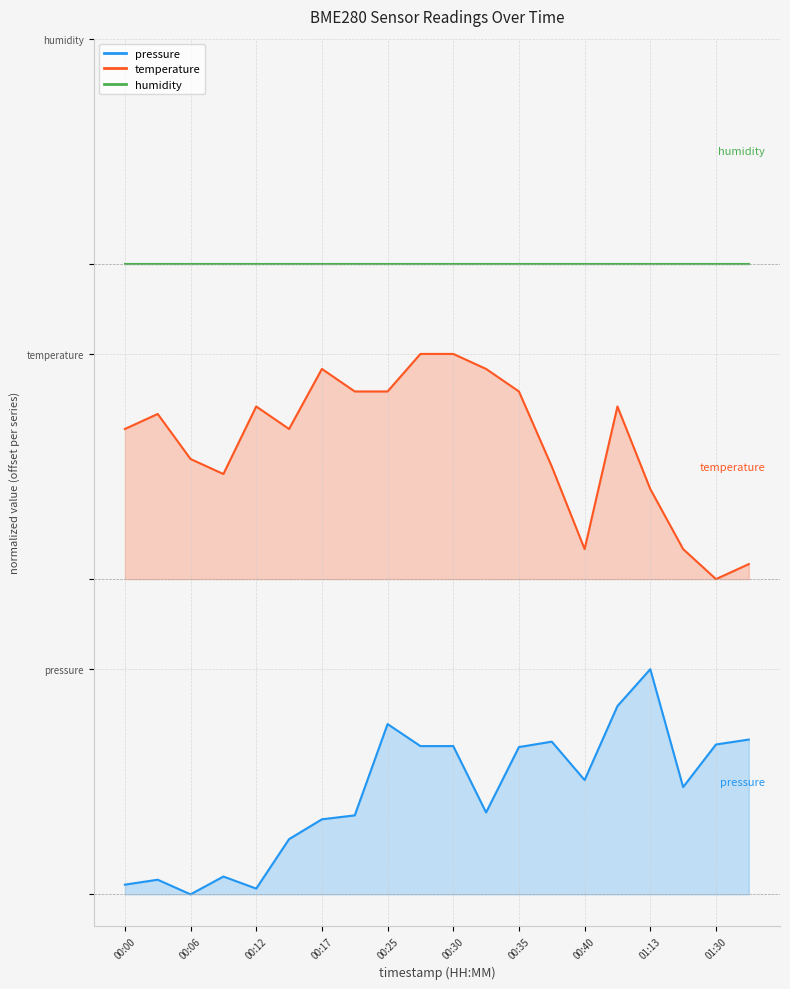

What is the sum of all pressure values?

9.1